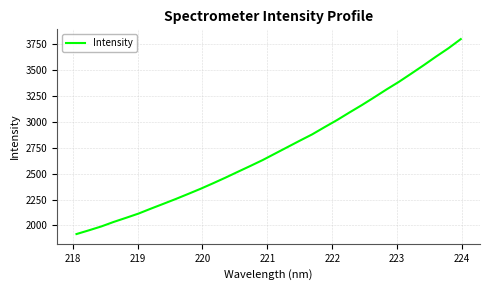

What is the maximum value shown in the chart?

3800.1